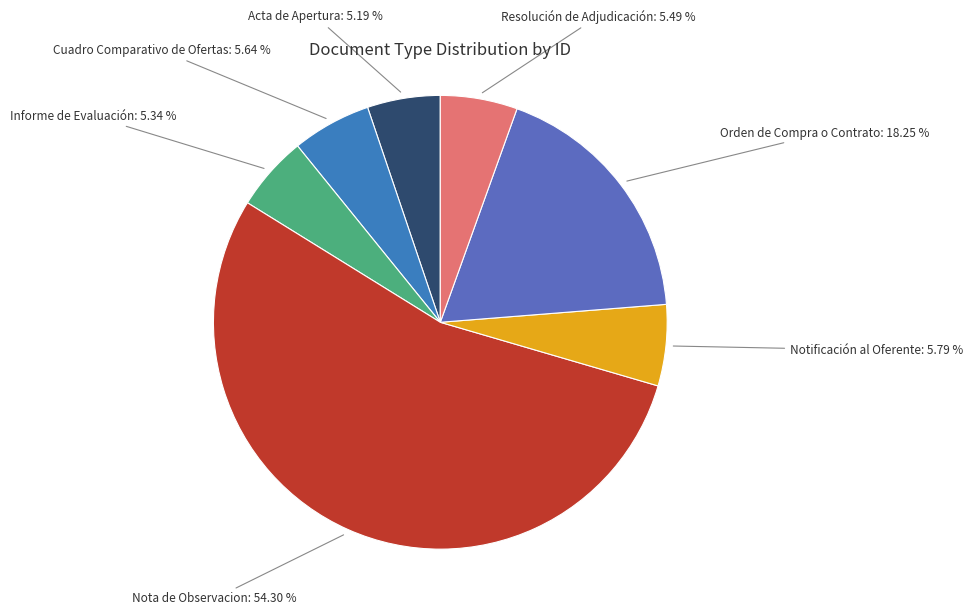

How many slices are in this pie chart?

7